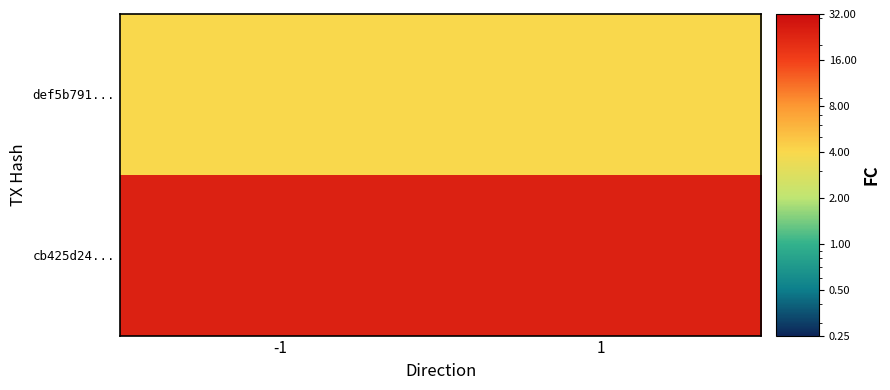

What is the spread (max minus min) of values at -1?

20